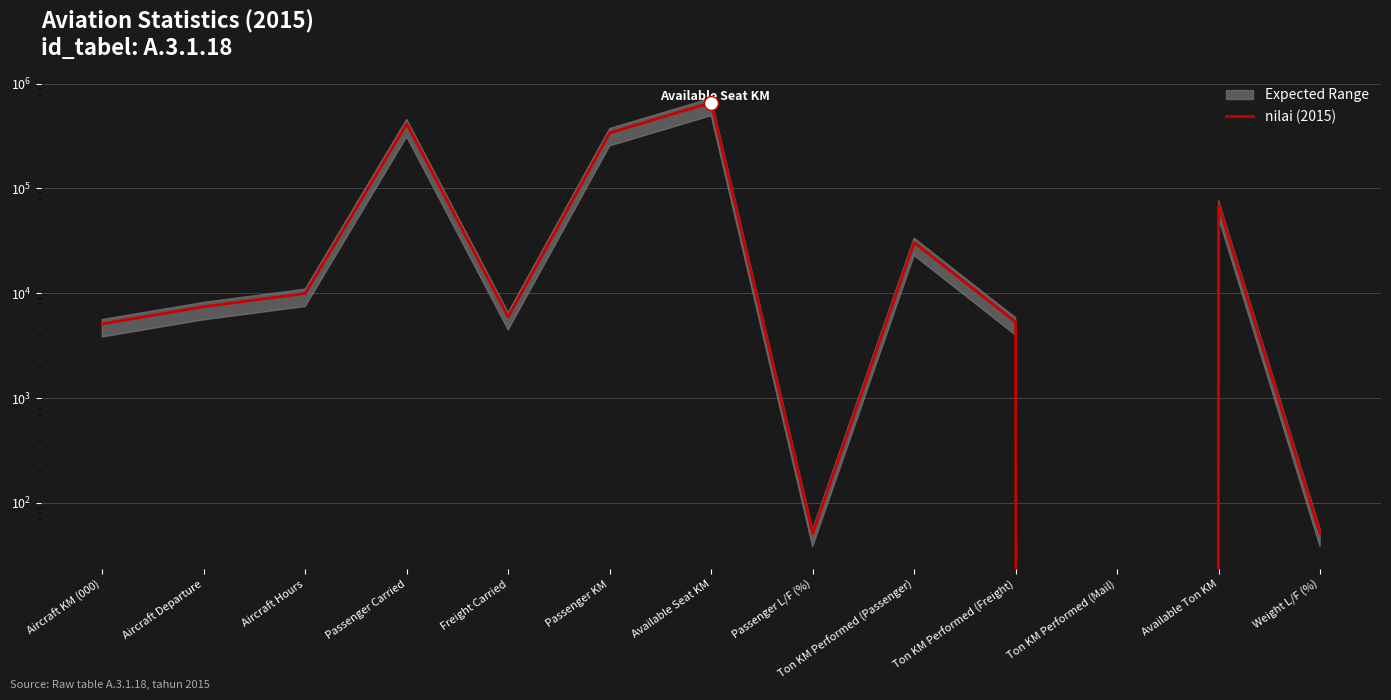

What value does the data have at Ton KM Performed (Passenger), to the nearest 50?

30550